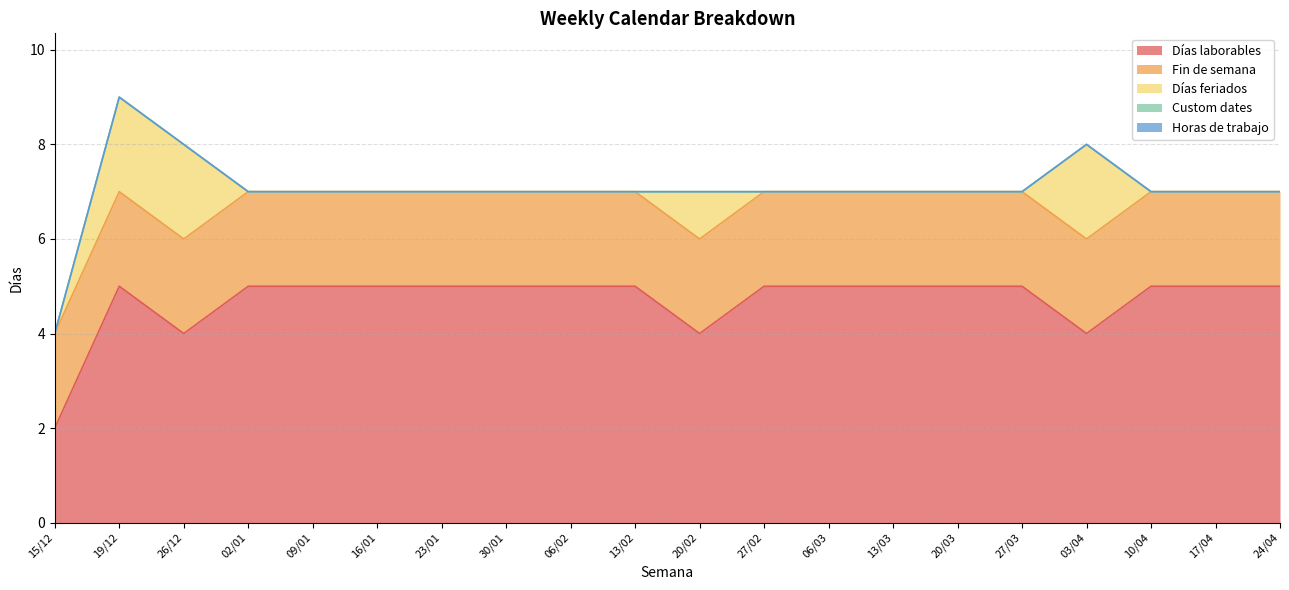

Is the value of Horas de trabajo at 13/03 greater than the value of Custom dates at 06/03?

No